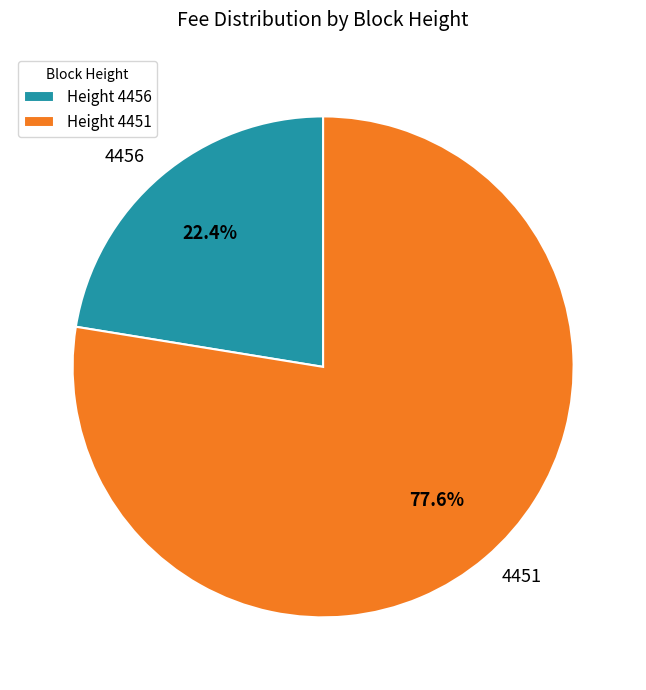

Is it true that 4451 is 90% of the pie?

False